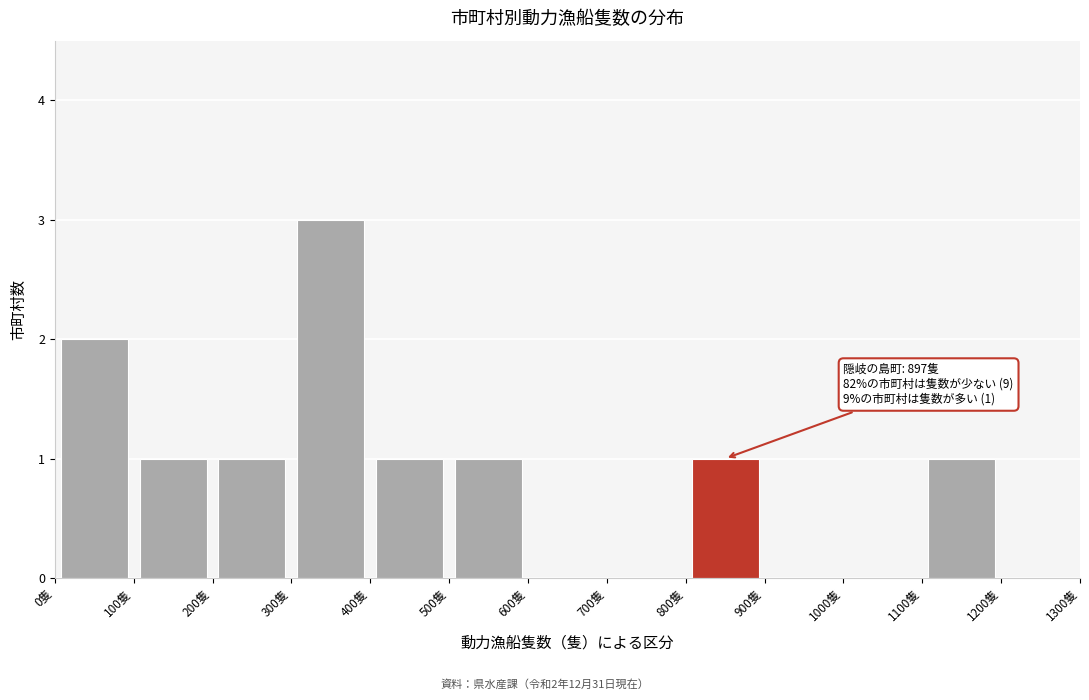

Which range on the x-axis has the tallest bar?

300 to 400